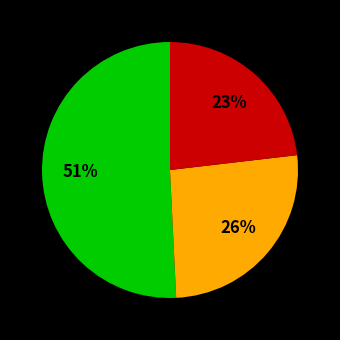

Is there any slice that represents more than half of the pie?

Yes